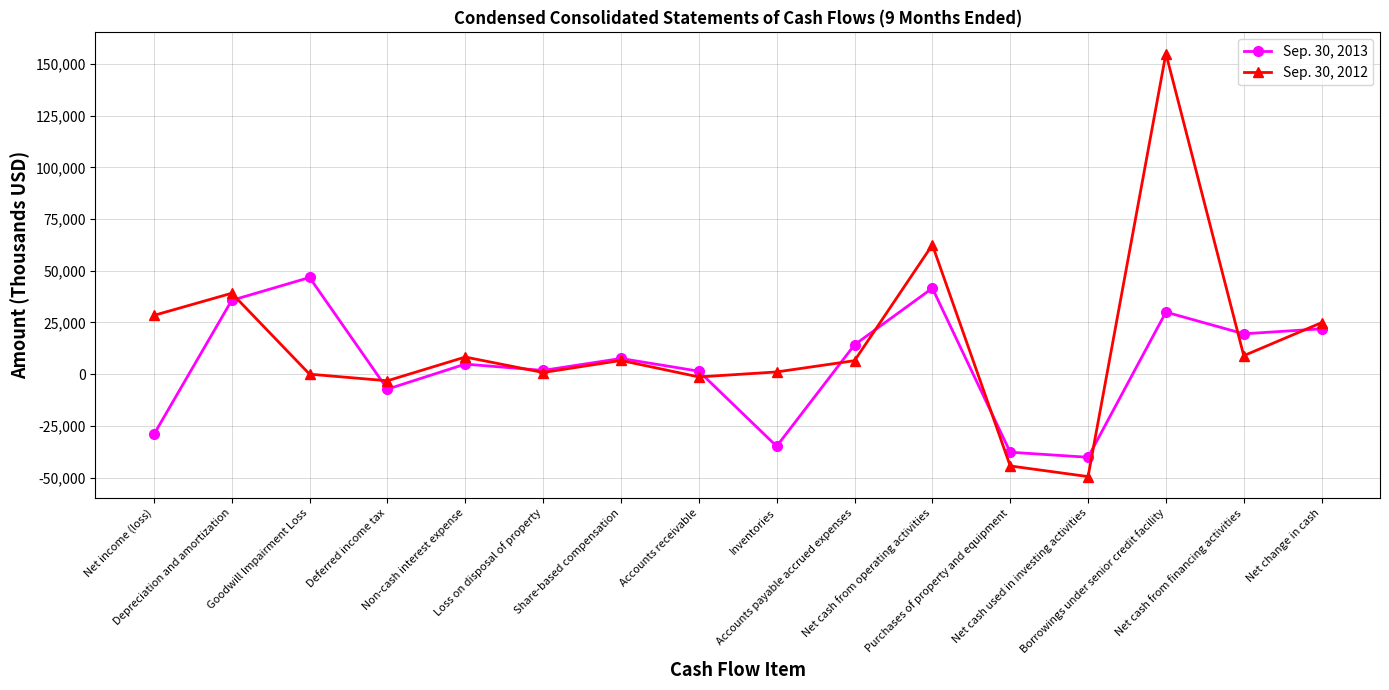

Between which two adjacent categories do Sep. 30, 2012 and Sep. 30, 2013 first intersect?

Depreciation and amortization and Goodwill Impairment Loss